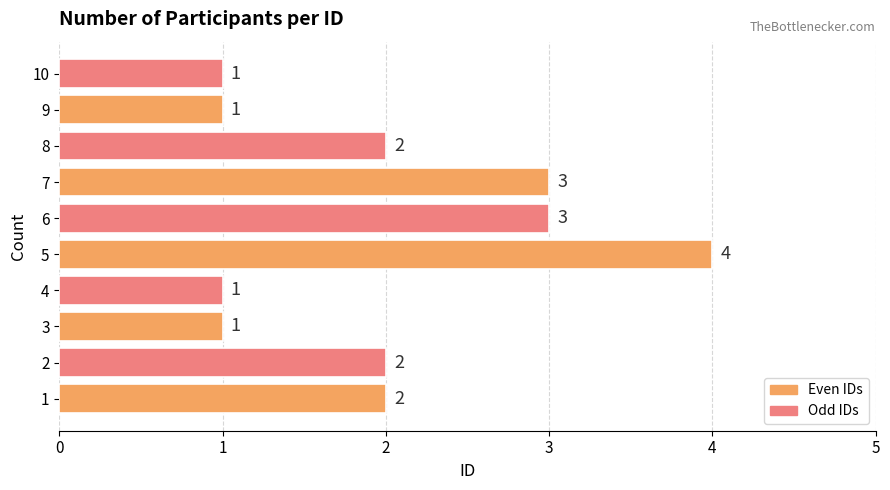

At which category does the chart reach its peak across all series?

5